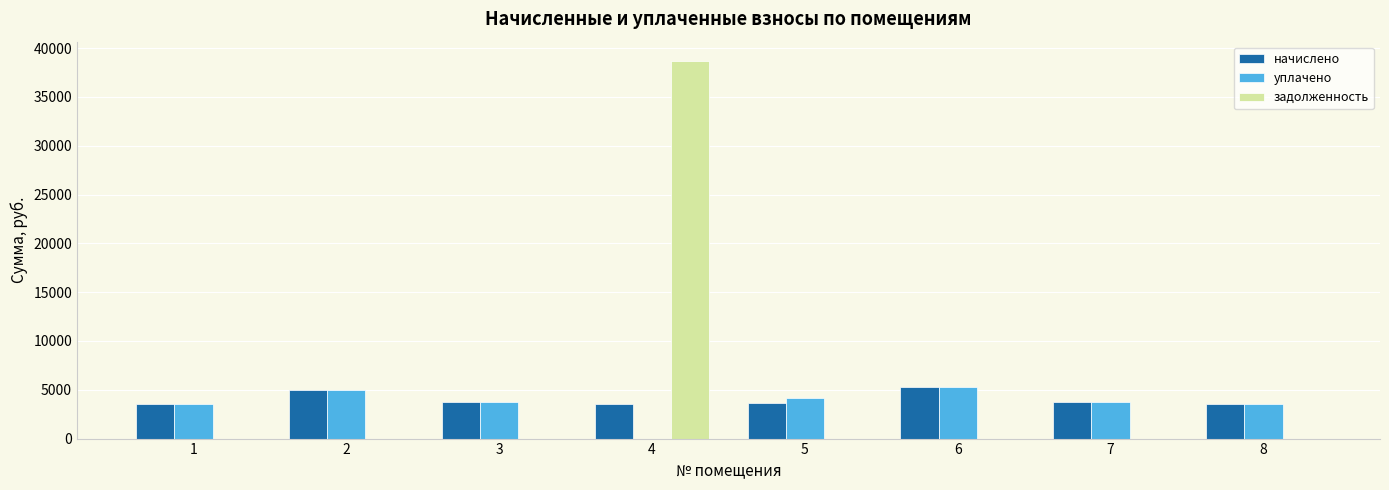

What is the maximum value shown in the chart?

38731.2